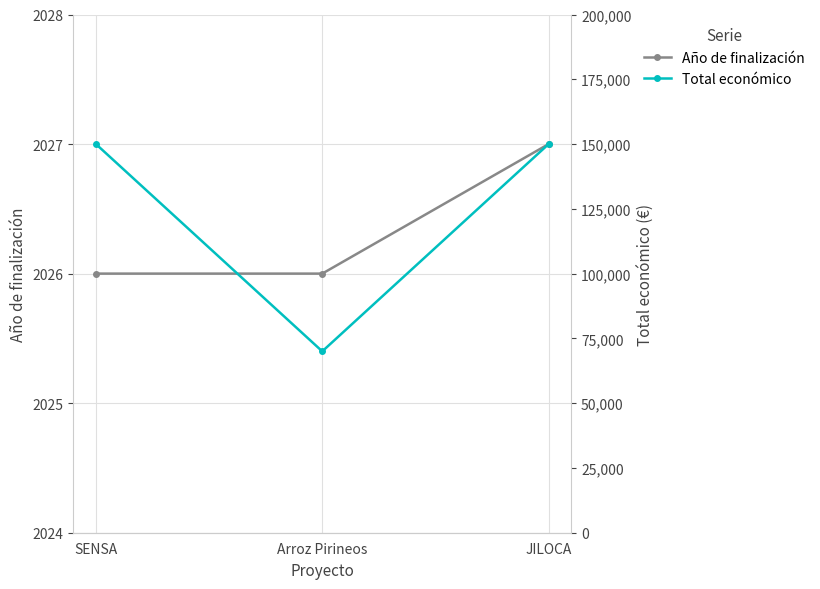

Rank the categories by Total económico value from highest to lowest.

SENSA, JILOCA, Arroz Pirineos